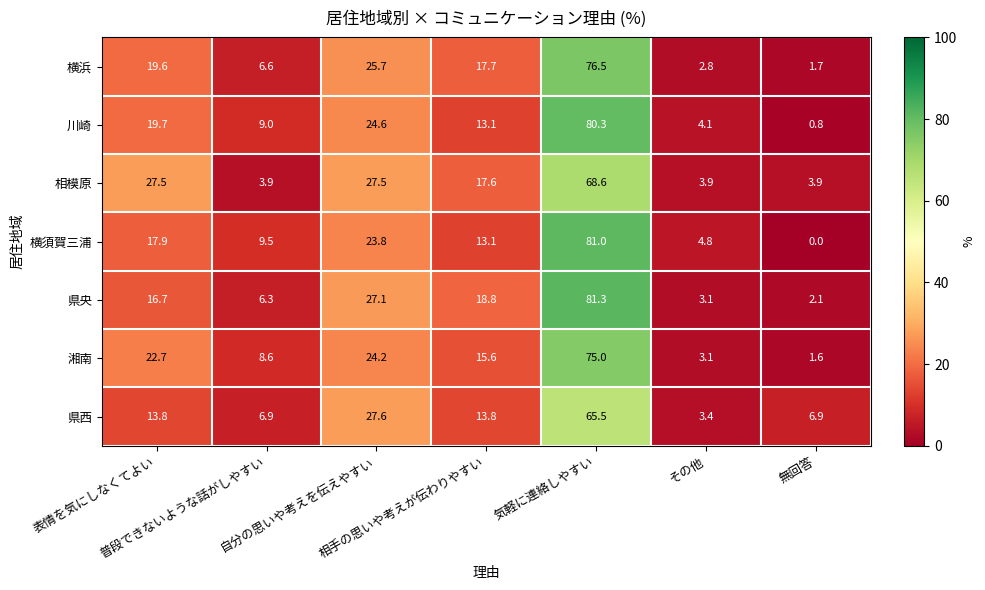

What is the total value across all series at 無回答?

17.0